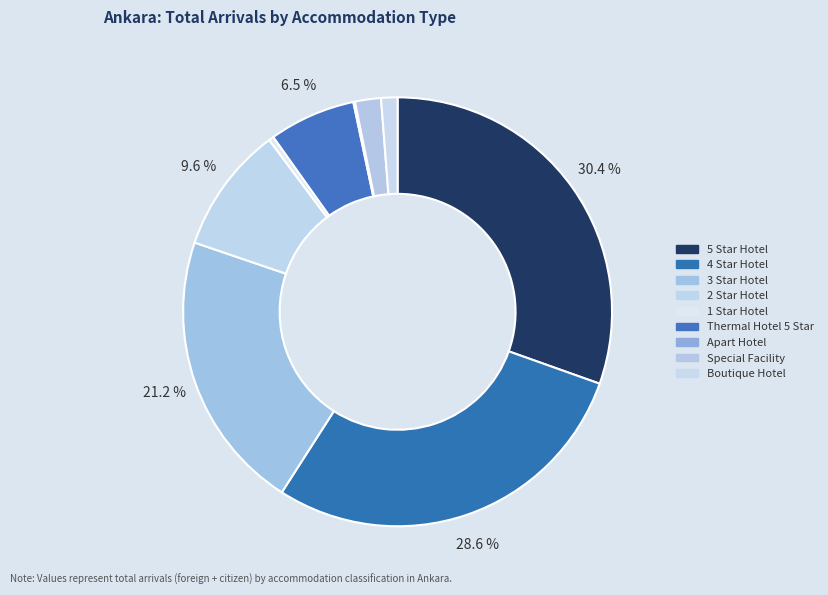

What is the change in value from 4 Star Hotel to Apart Hotel?

-58016